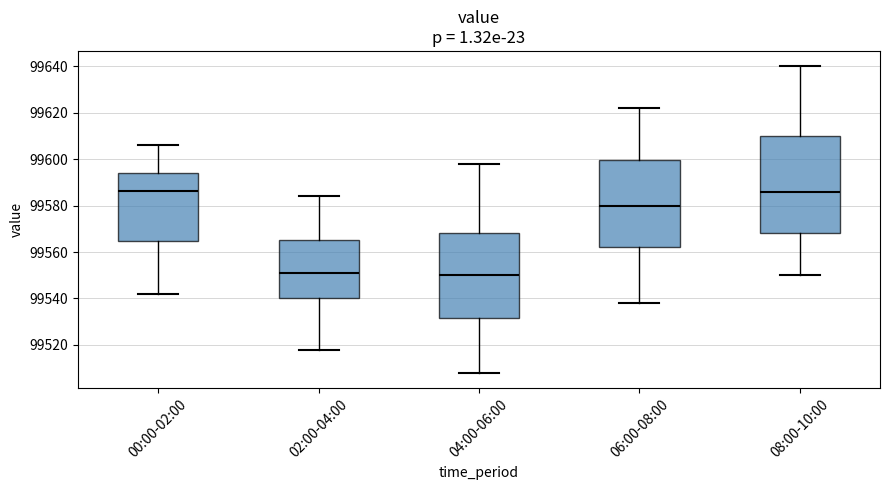

Reading left to right, read every box against the y-axis: the position of its median line, the range the box covers, and the ends of its whiskers. The values are not printed on the chart, so give them approximately, as read against the axis.

00:00-02:00: median 99586, box 99564 to 99594, whiskers 99542 to 99606
02:00-04:00: median 99552, box 99540 to 99566, whiskers 99518 to 99584
04:00-06:00: median 99550, box 99532 to 99568, whiskers 99508 to 99598
06:00-08:00: median 99580, box 99562 to 99600, whiskers 99538 to 99622
08:00-10:00: median 99586, box 99568 to 99610, whiskers 99550 to 99640